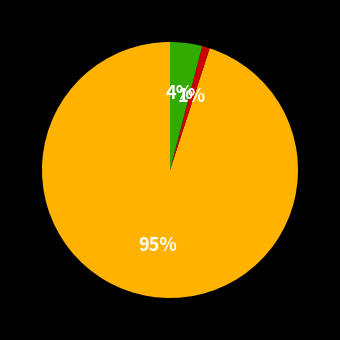

To the nearest percent, what is the average slice percentage?

33%